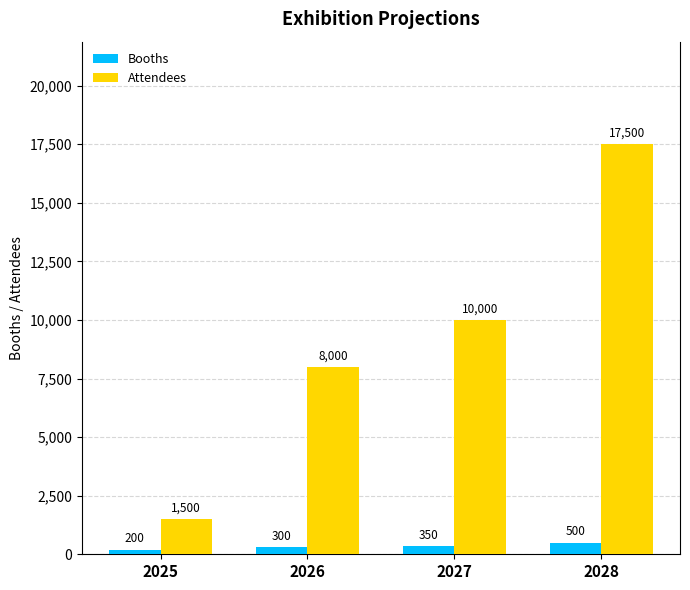

What is the difference between the highest and lowest values at 2025?

1300